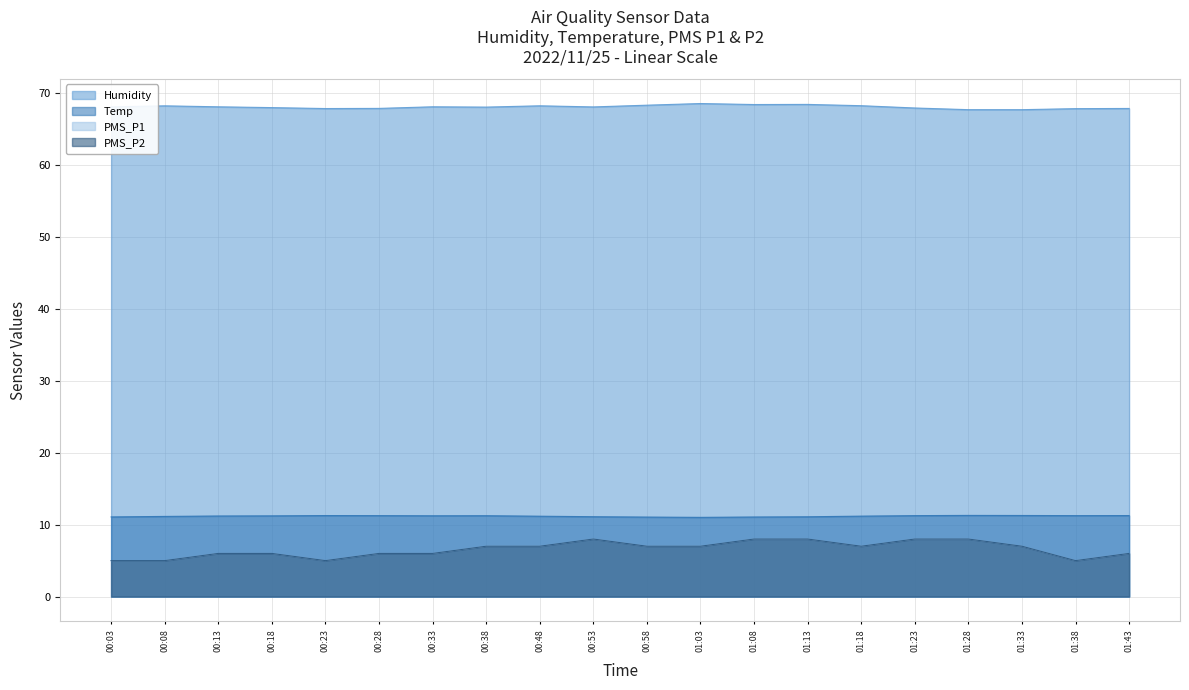

What is the total value across all series at 00:28?

91.1